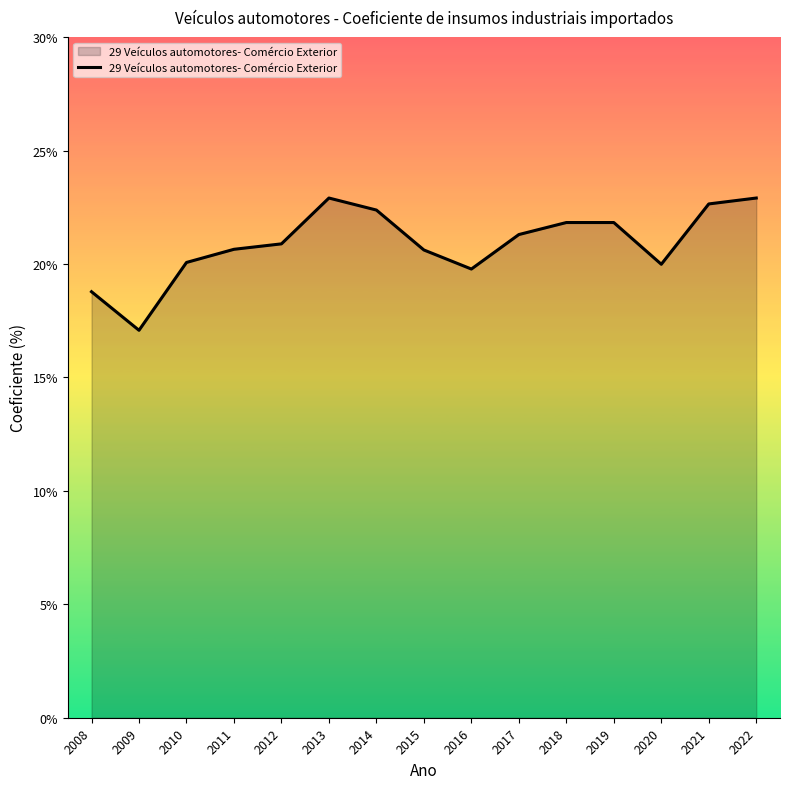

How many lines are shown in the chart?

1